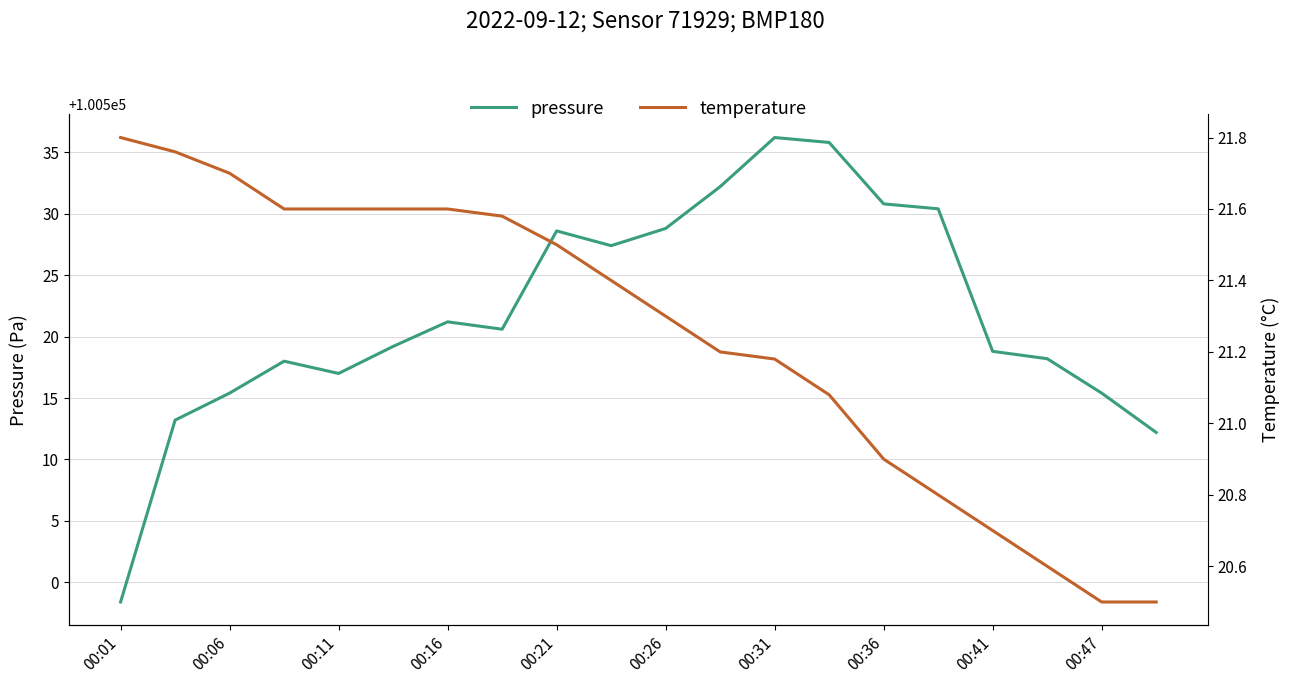

At which label does pressure first exceed 100520?

00:16